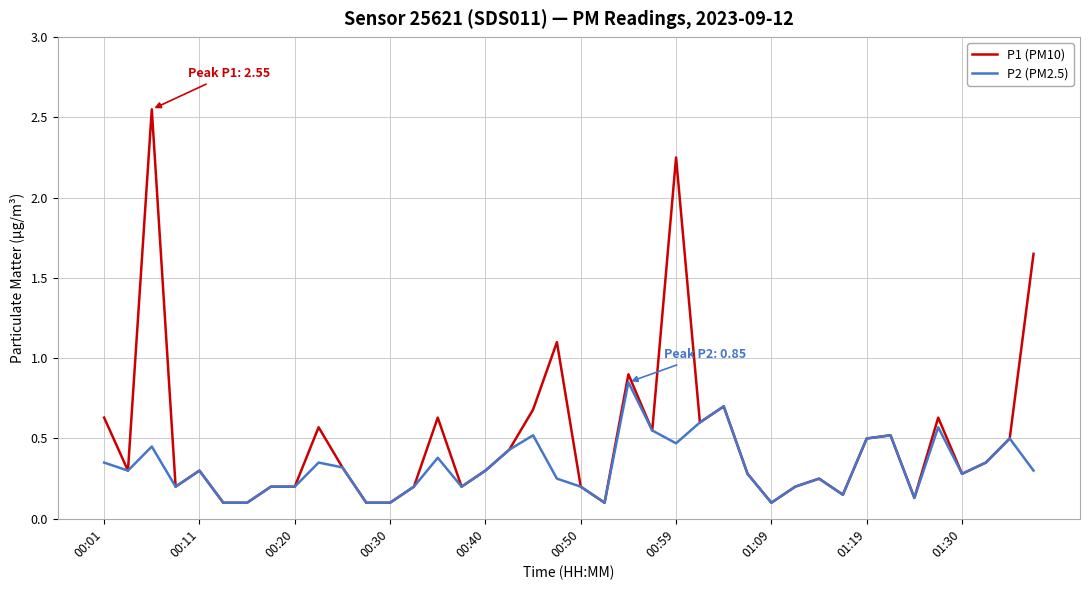

Which series has the widest spread of values?

P1 (PM10)